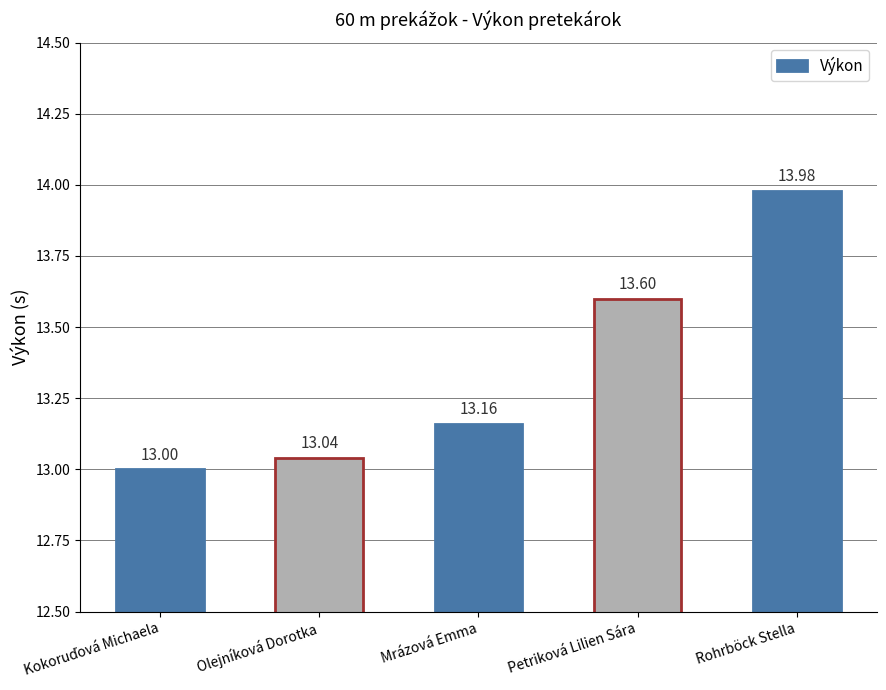

Approximately how many times larger is the value at Petriková Lilien Sára compared to Rohrböck Stella?

1.0